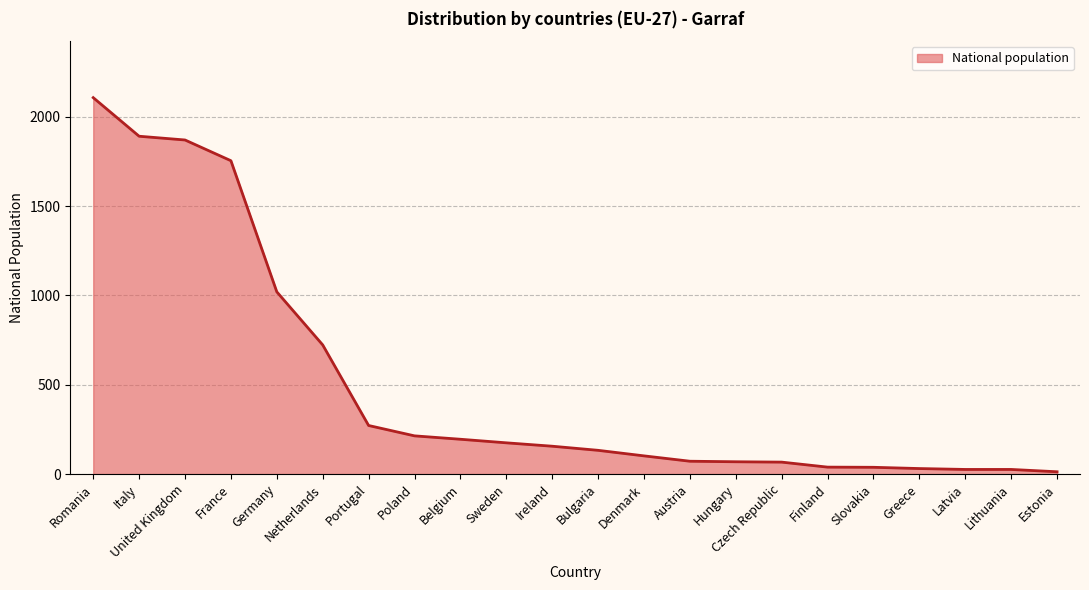

Which has a higher value, Italy or Sweden?

Italy